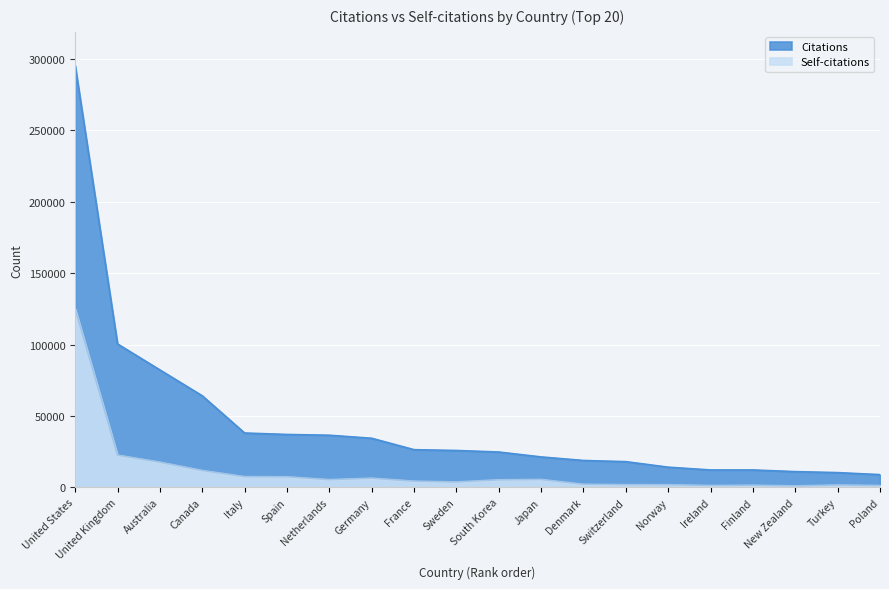

True or false: Citations and Self-citations cross at least once.

False